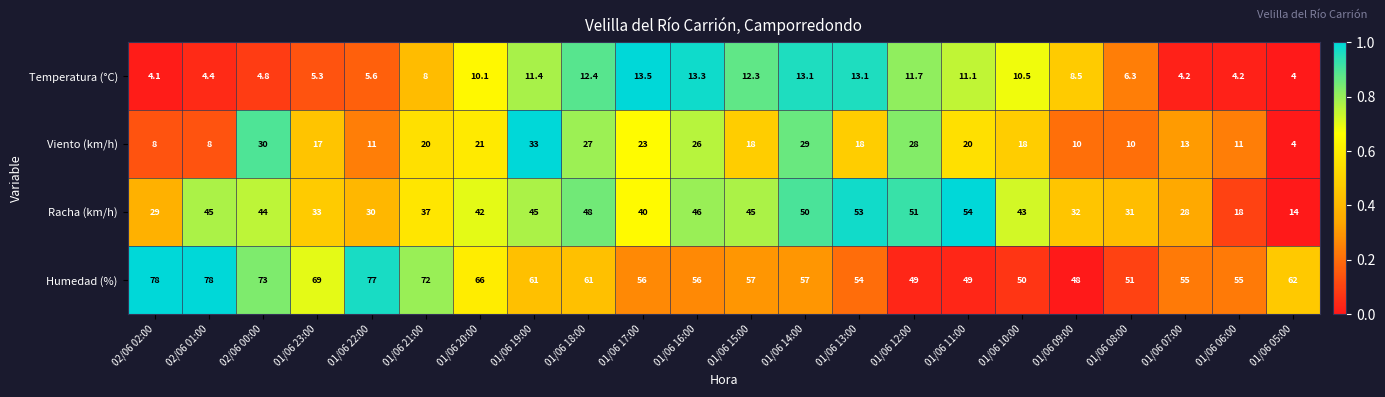

How many data points in Viento (km/h) are less than 18?

9